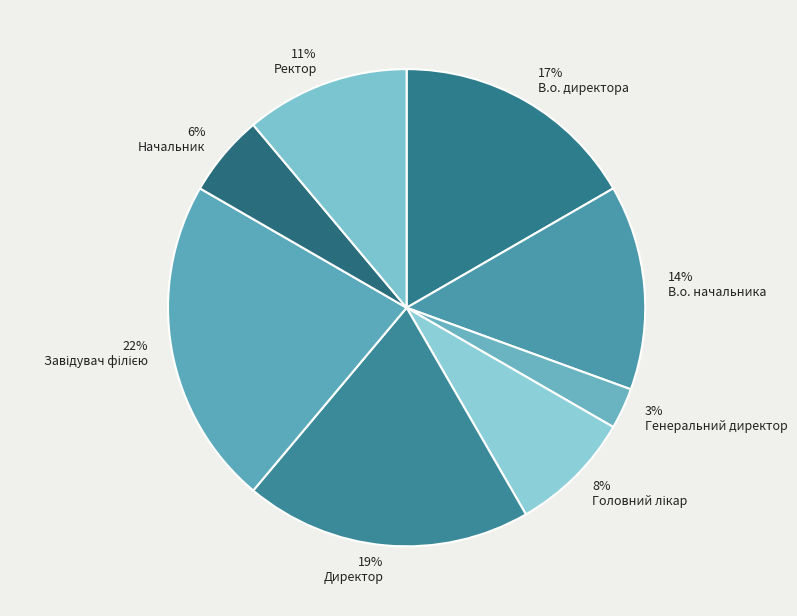

Count the number of slices in the pie.

8